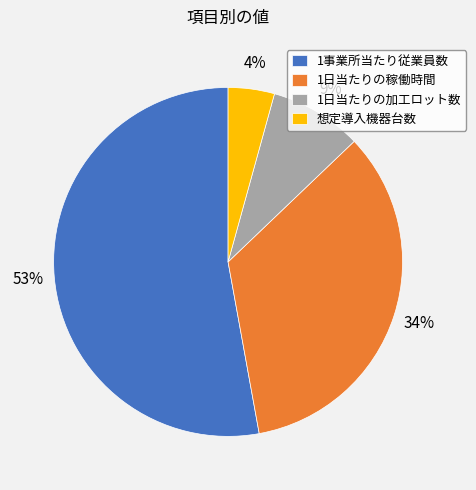

Count the number of slices in the pie.

4